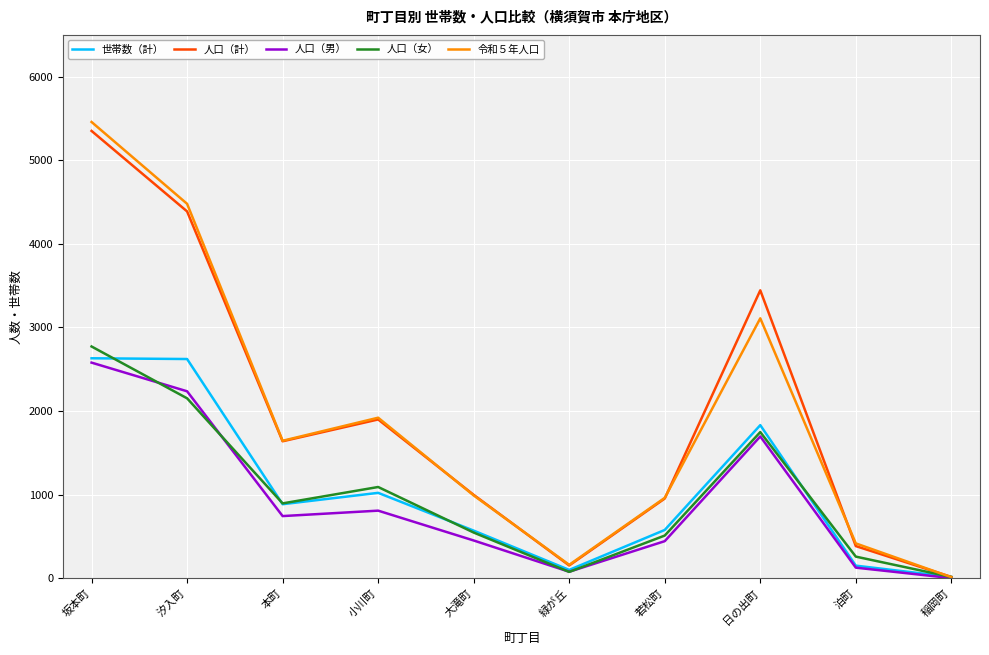

The value of 人口（計） at 大滝町 is 1495. True or false?

False